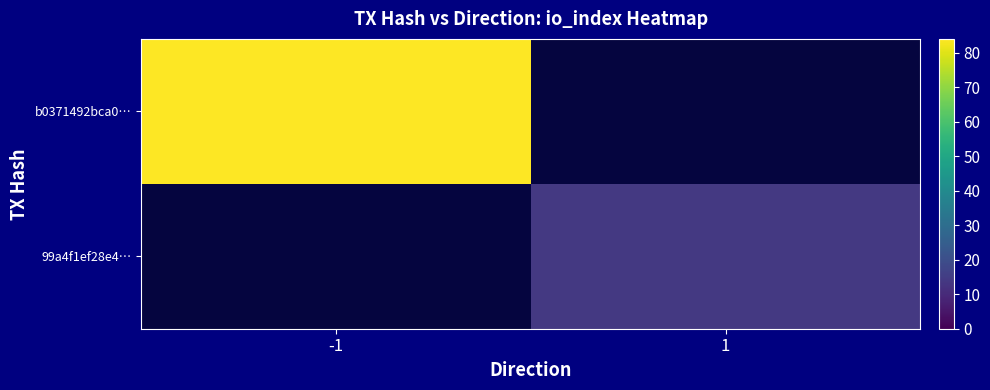

Which category has the highest value in the 99a4f1ef28e4… series?

-1